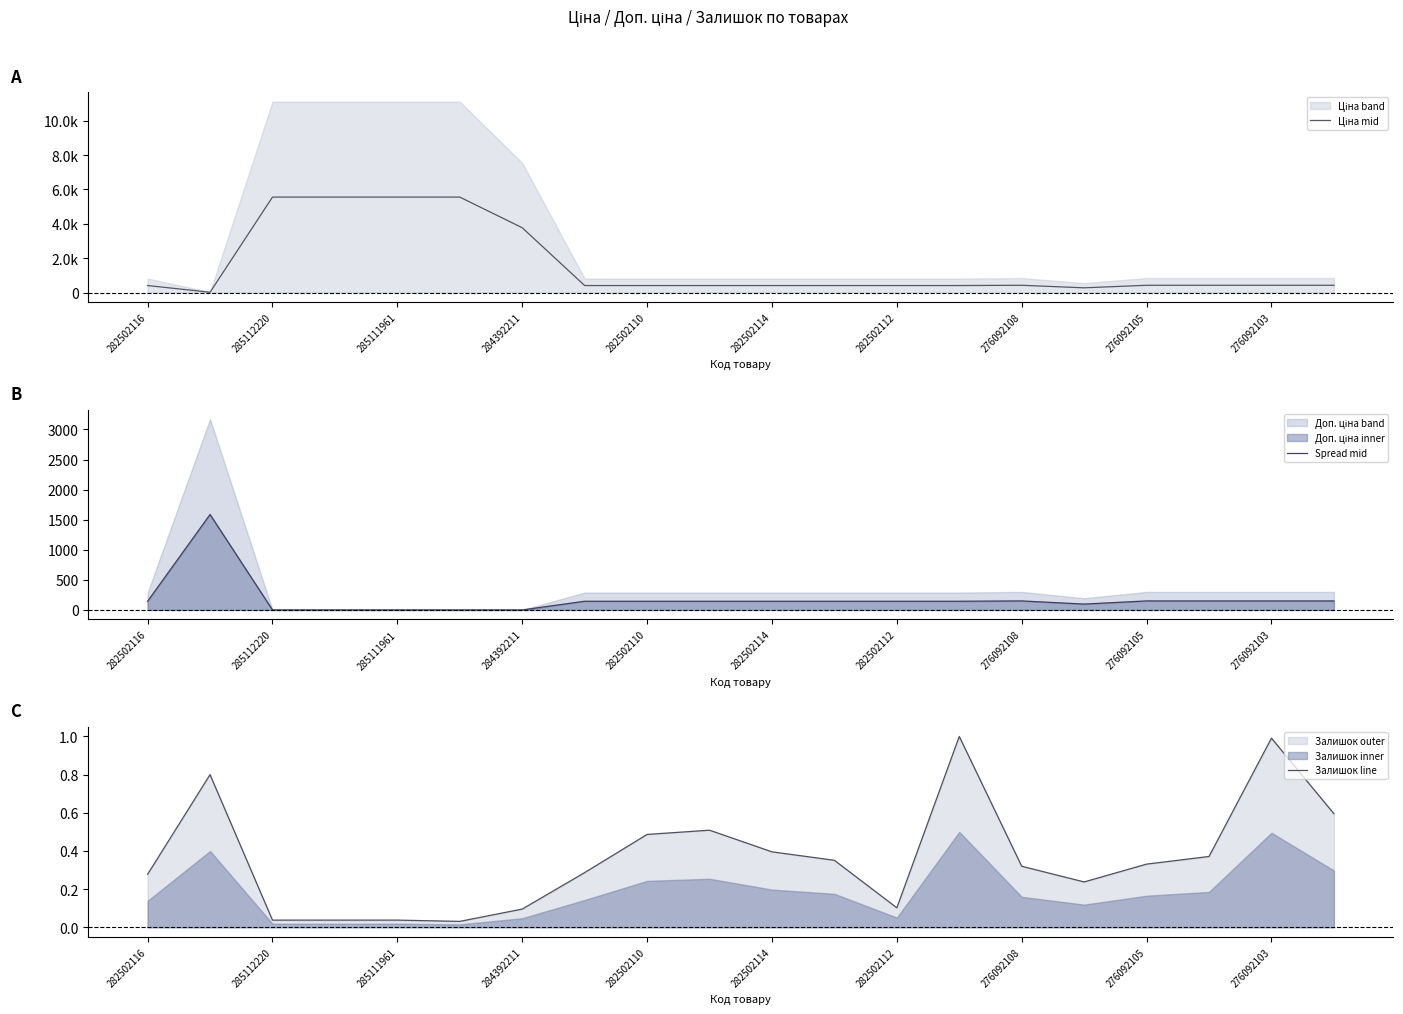

Reading left to right, transcribe all the data shown in this chart.

Ціна mid: 406.5	16.0	5556.8	5556.8	5556.8	5556.8	3772.9	406.5	406.5	406.5	406.5	406.5	406.5	406.5	421.4	273.9	421.4	421.4	421.4	421.4
Spread mid: 144.4	1586.5	0.0	0.0	0.0	0.0	0.0	144.4	144.4	144.4	144.4	144.4	144.4	144.4	149.6	97.1	149.6	149.6	149.6	149.6
Залишок line: 0.3	0.8	0.0	0.0	0.0	0.0	0.1	0.3	0.5	0.5	0.4	0.4	0.1	1.0	0.3	0.2	0.3	0.4	1.0	0.6